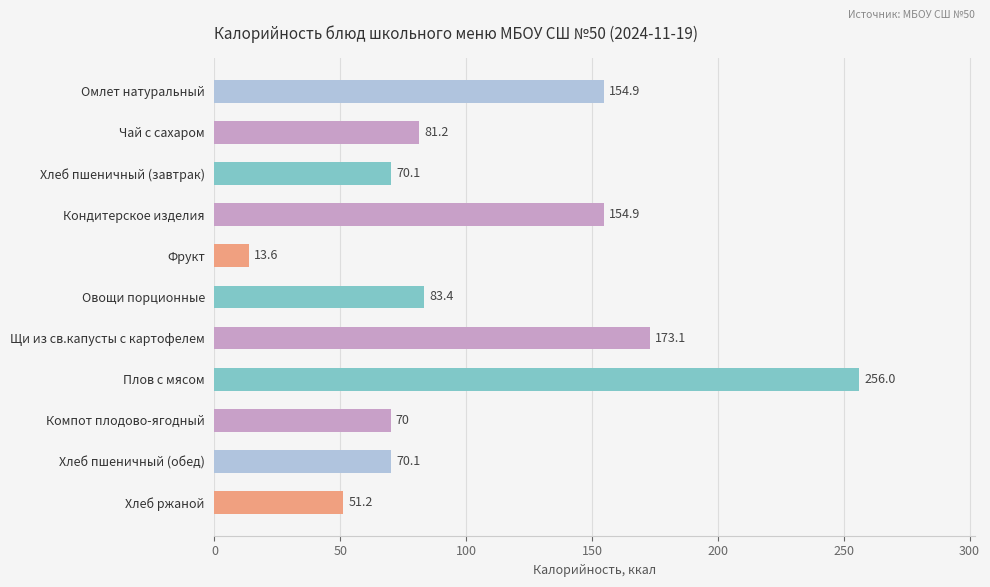

What is the smallest value displayed?

13.6